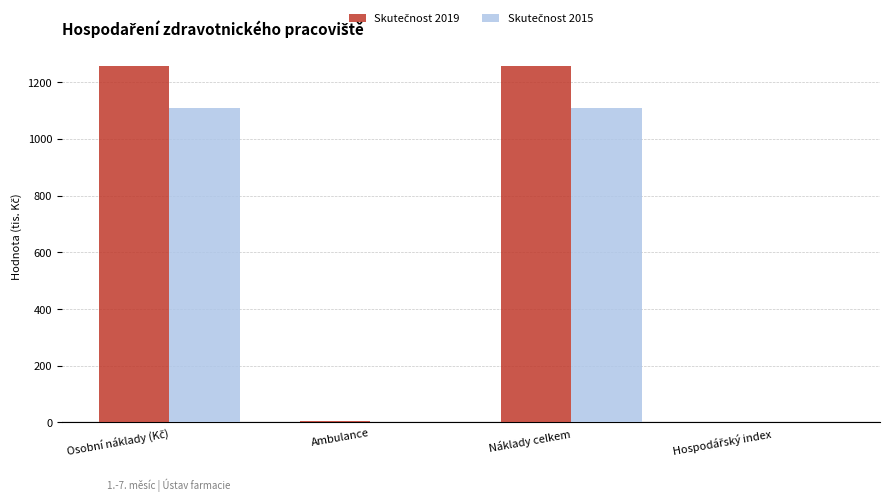

How many groups of bars are there?

4